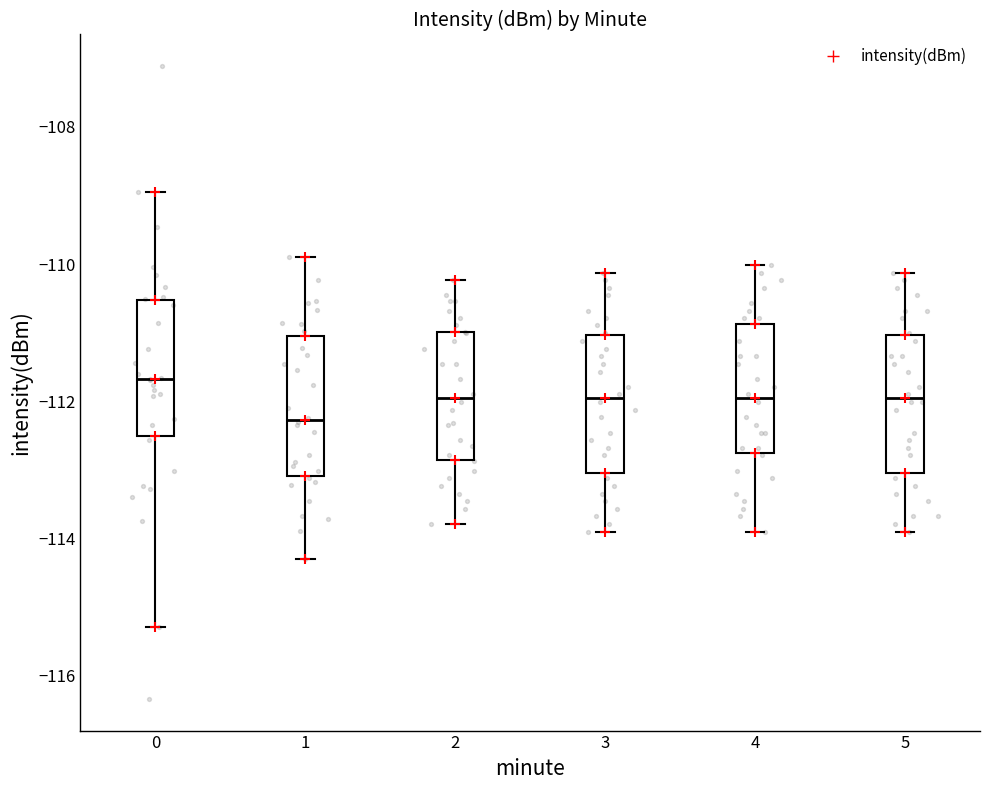

Reading left to right, read every box against the y-axis: the position of its median line, the range the box covers, and the ends of its whiskers. The values are not printed on the chart, so give them approximately, as read against the axis.

0: median -111.6, box -112.6 to -110.6, whiskers -115.2 to -109.0
1: median -112.2, box -113.0 to -111.0, whiskers -114.4 to -110.0
2: median -112.0, box -112.8 to -111.0, whiskers -113.8 to -110.2
3: median -112.0, box -113.0 to -111.0, whiskers -114.0 to -110.2
4: median -112.0, box -112.8 to -110.8, whiskers -114.0 to -110.0
5: median -112.0, box -113.0 to -111.0, whiskers -114.0 to -110.2